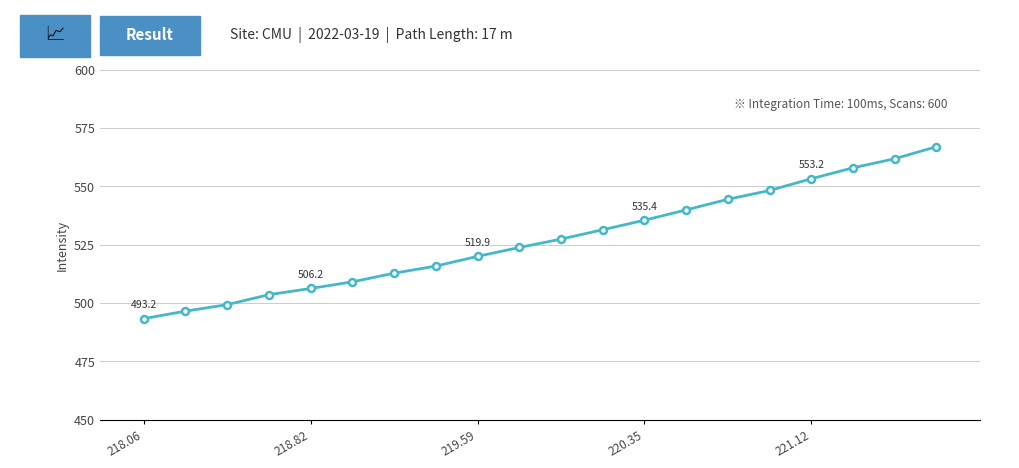

How many values exceed 527?

10